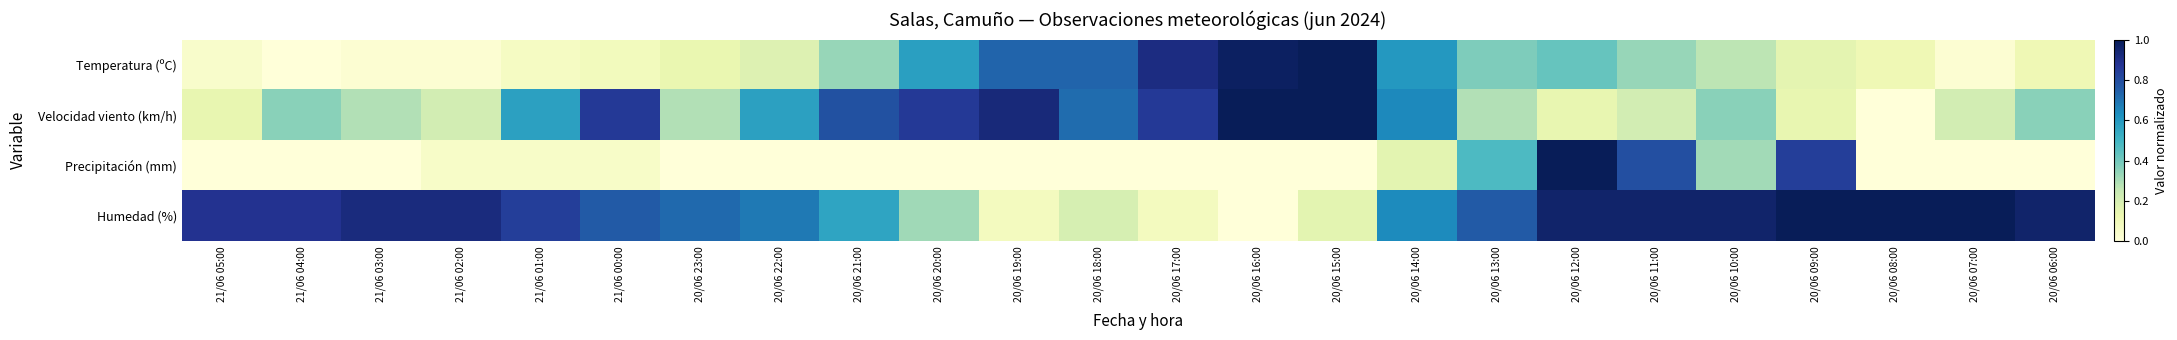

Which has a higher value, 20/06 20:00 or 20/06 15:00?

20/06 15:00